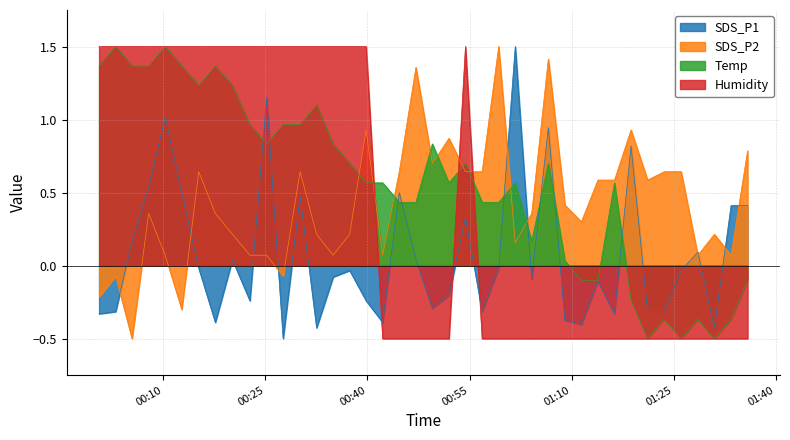

What is the smallest value displayed?

-0.5